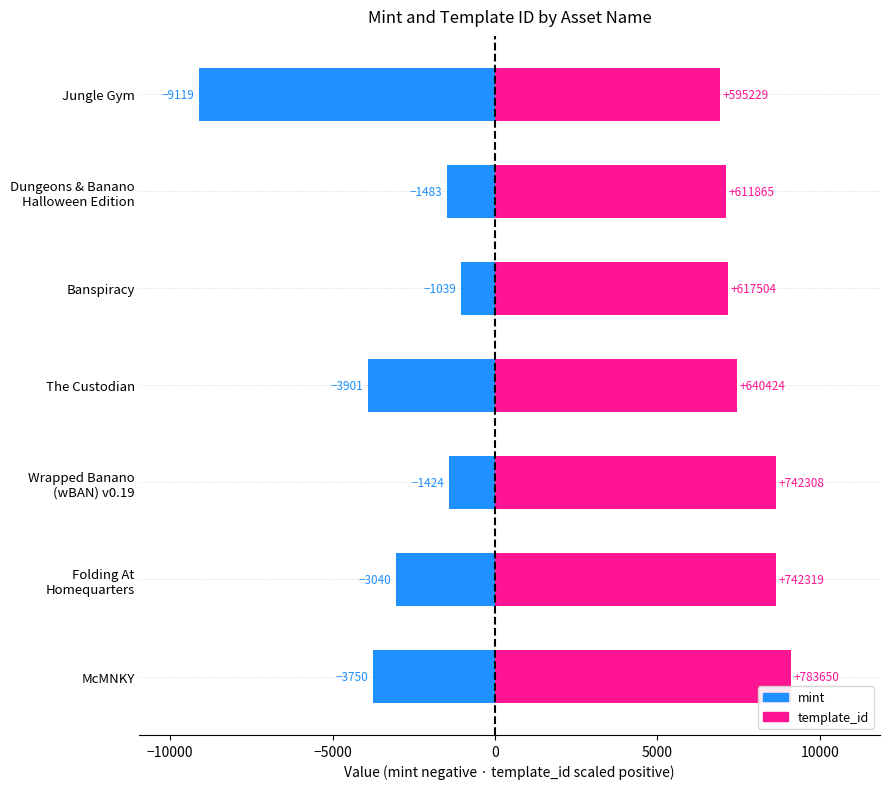

How many bars are there in total?

14